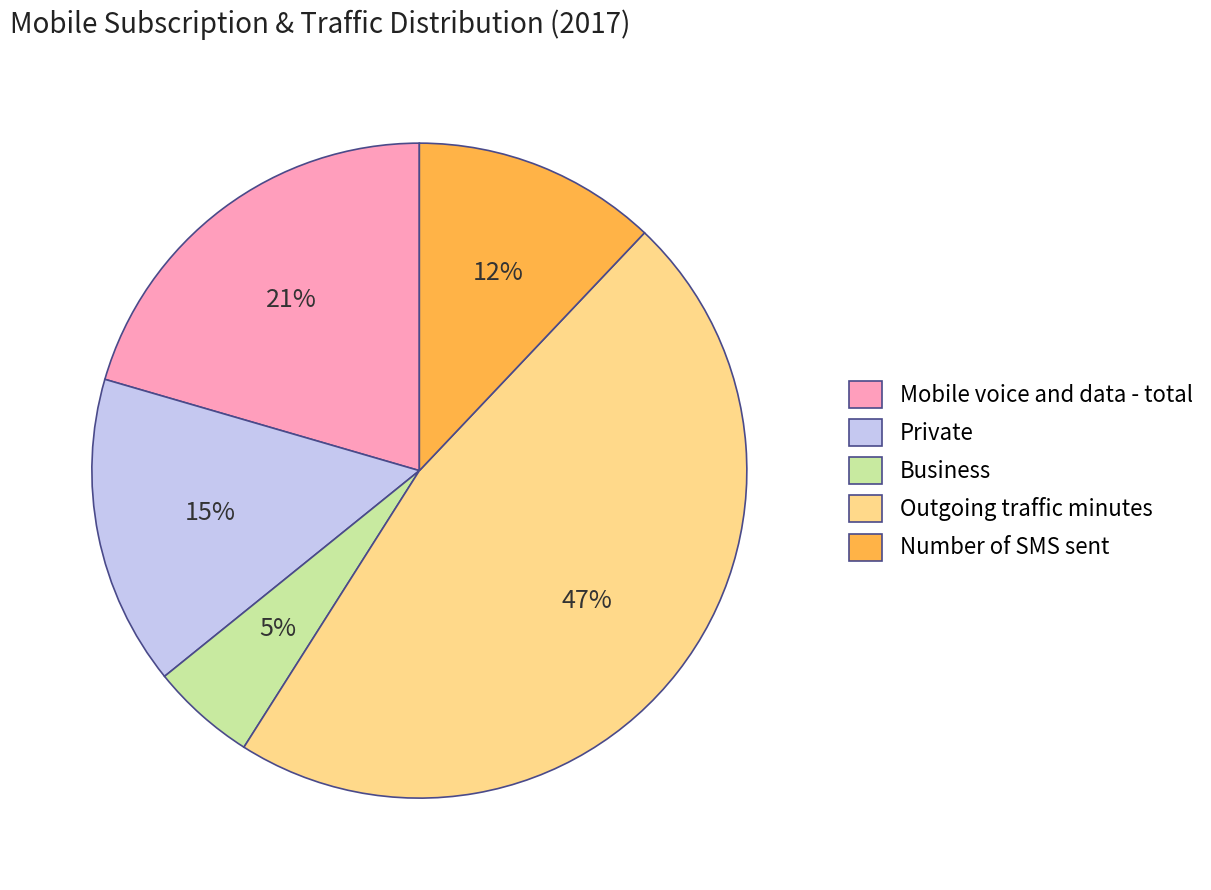

What is the smallest slice in the pie chart?

Business